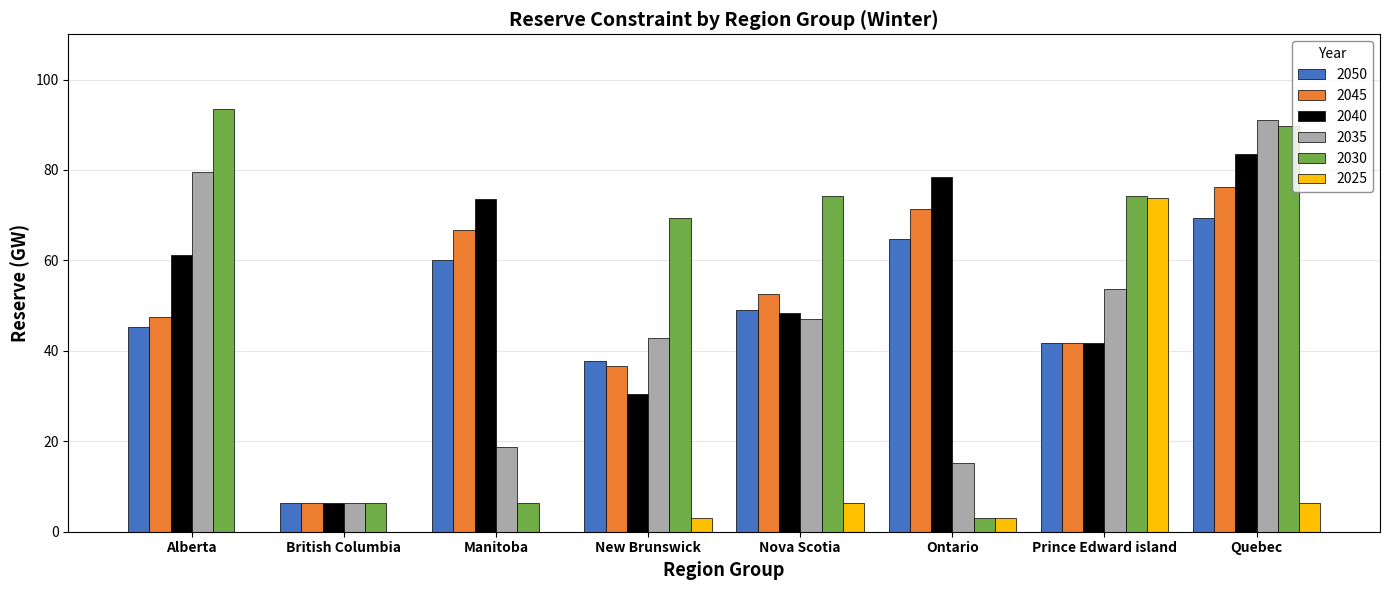

At which category is the sum across all series the highest?

Quebec